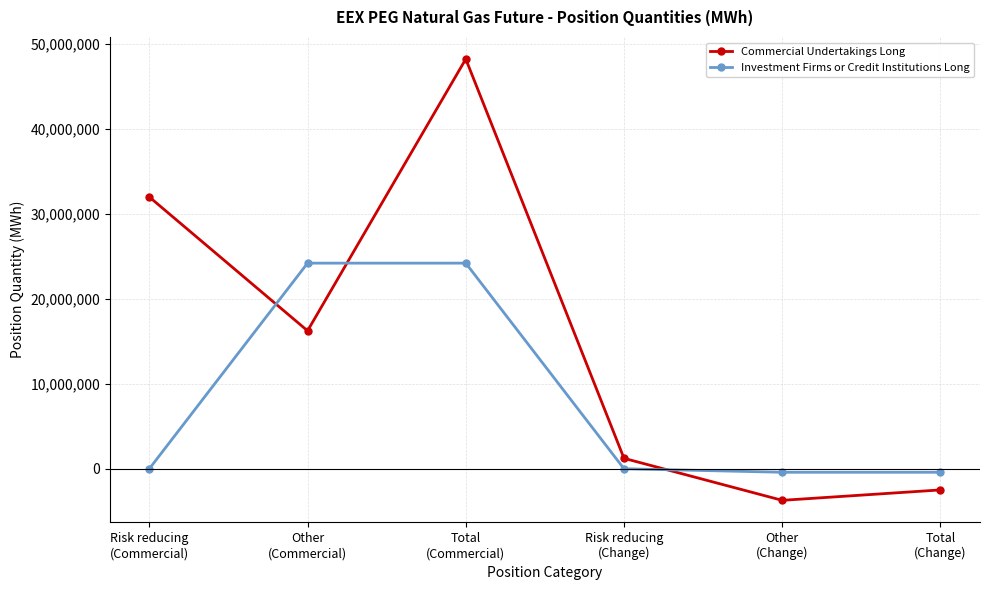

Which series has the largest total across all categories?

Commercial Undertakings Long